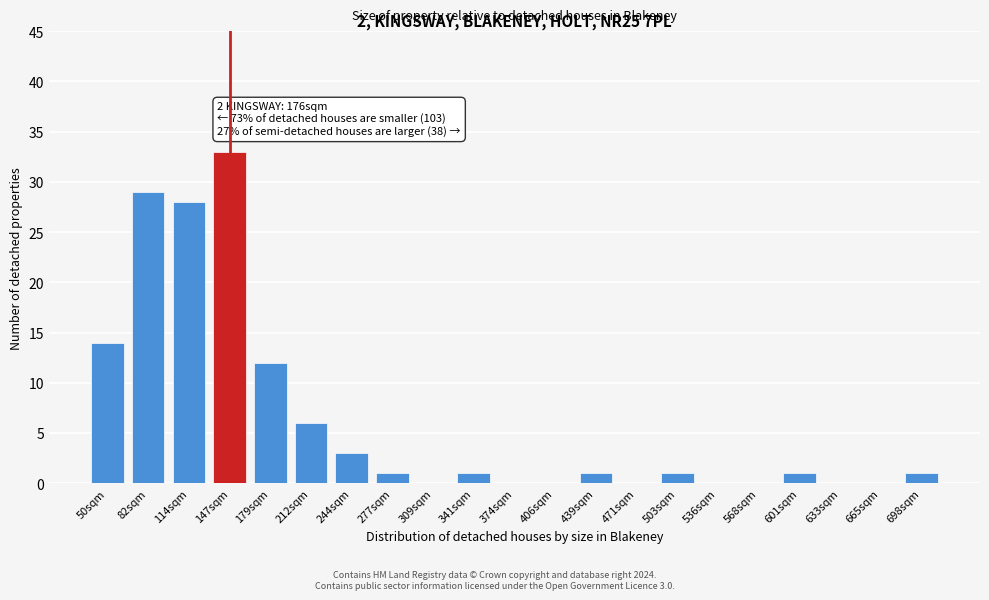

Reading left to right, what are all the values shown in this chart?

50sqm=14	82sqm=29	114sqm=28	147sqm=33	179sqm=12	212sqm=6	244sqm=3	277sqm=1	309sqm=0	341sqm=1	374sqm=0	406sqm=0	439sqm=1	471sqm=0	503sqm=1	536sqm=0	568sqm=0	601sqm=1	633sqm=0	665sqm=0	698sqm=1